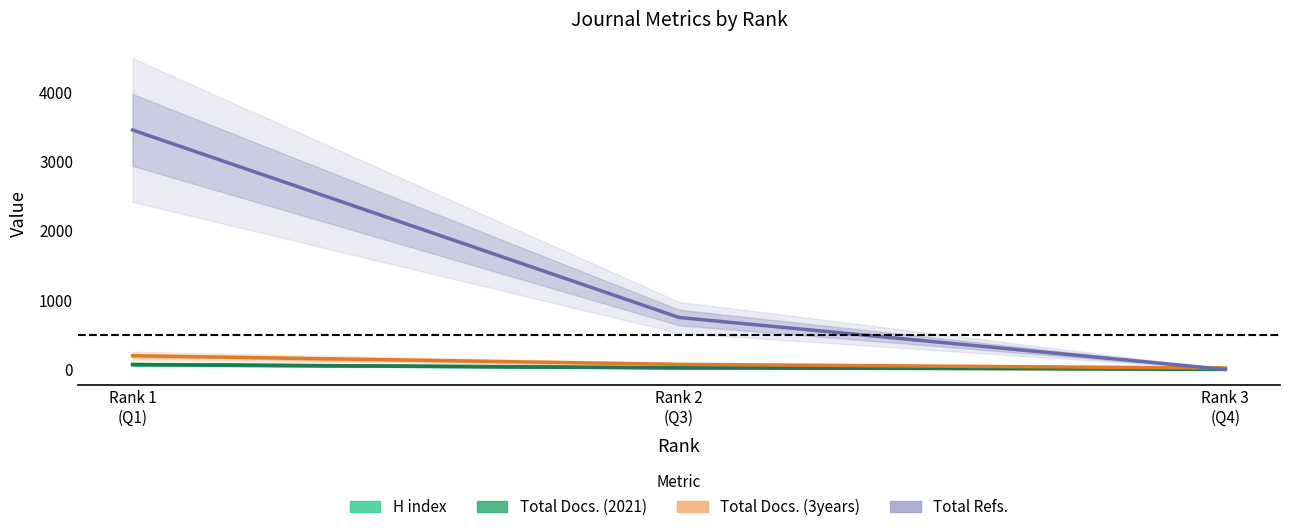

What is the difference between the highest and lowest values at Rank 1
(Q1)?

3390